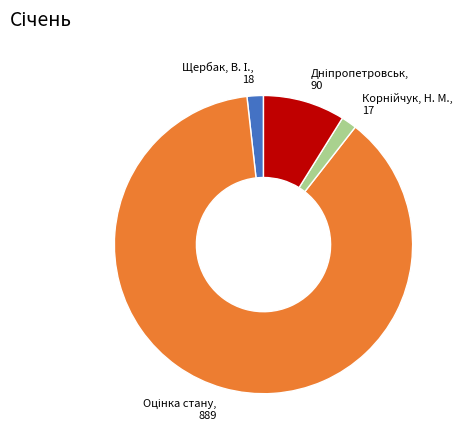

Is there any slice that represents more than half of the pie?

Yes